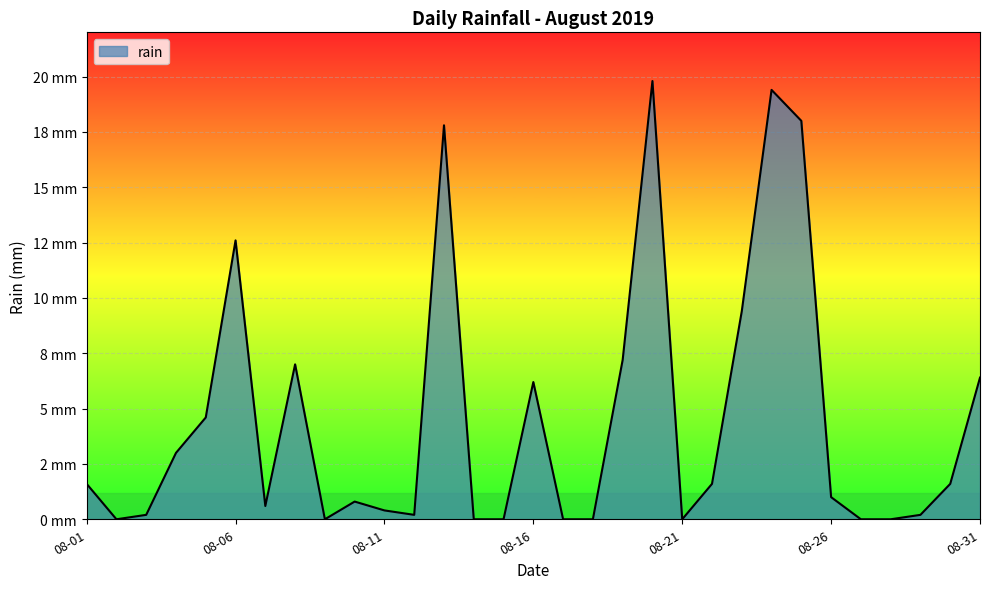

Does the chart have visible grid lines?

Yes